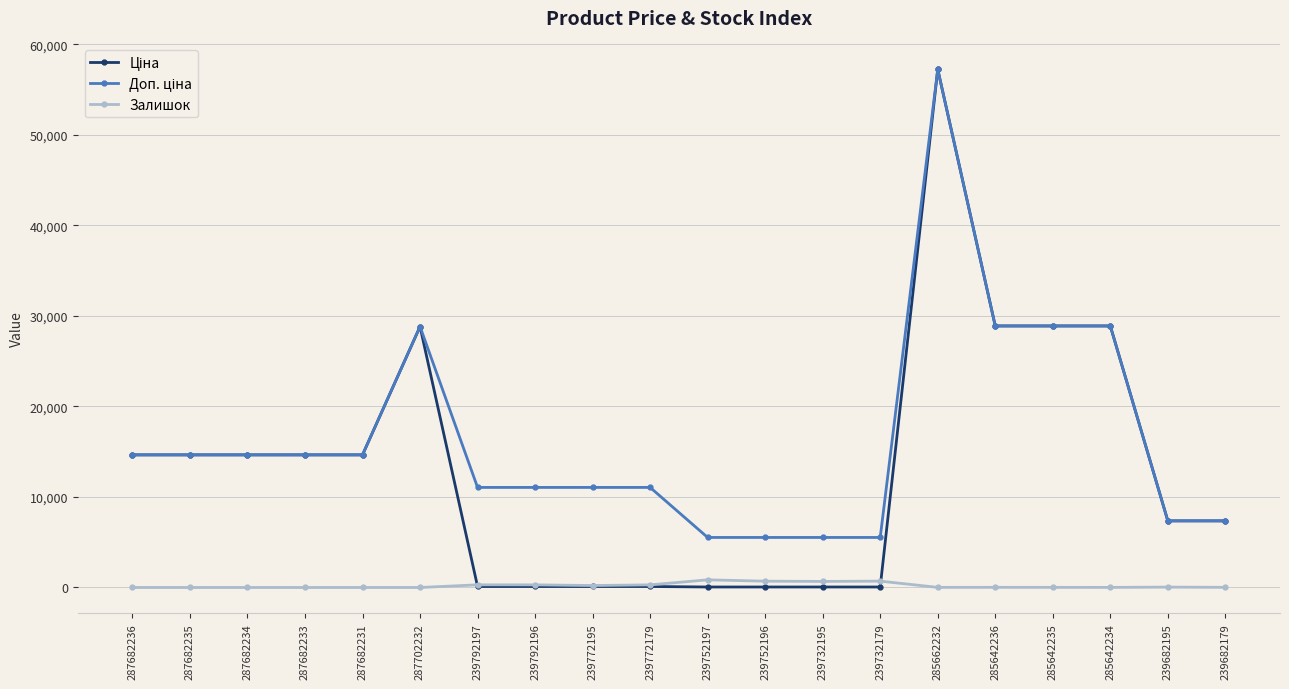

What is the total value across all series at 287682236?

29299.2